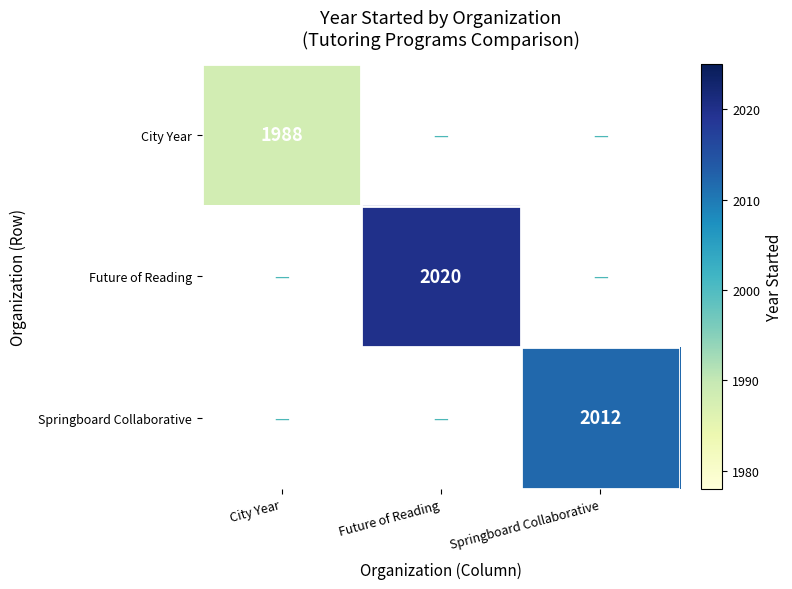

True or false: Future of Reading has a value of 2020 at Future of Reading.

True